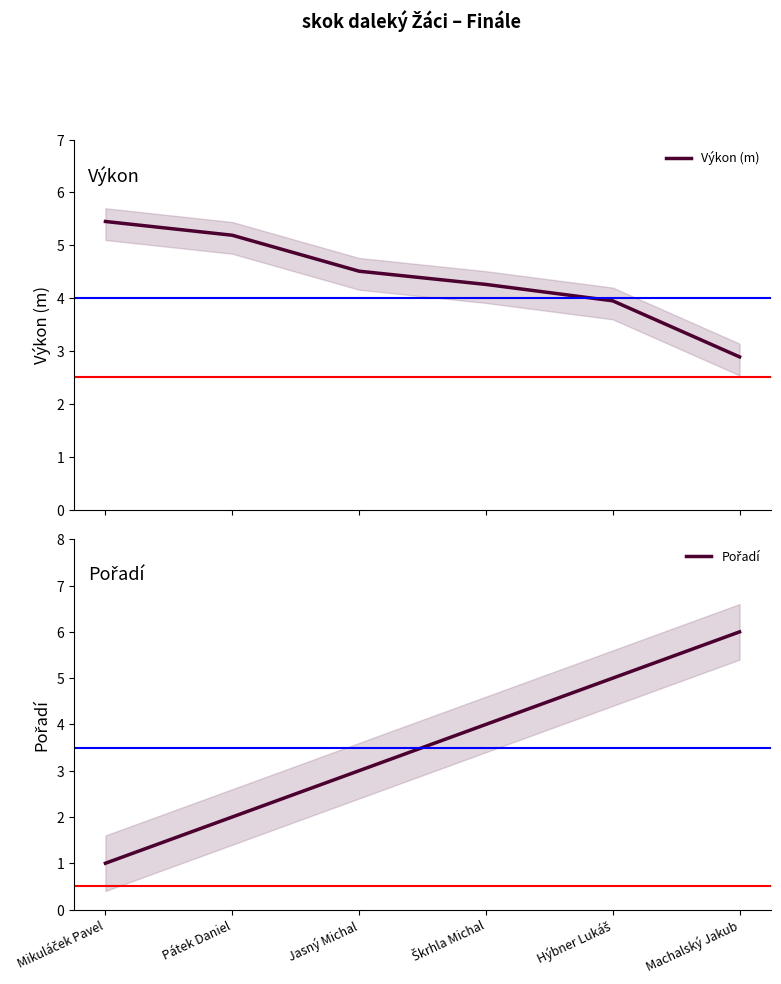

Which series changed the most between Mikuláček Pavel and Jasný Michal?

Pořadí